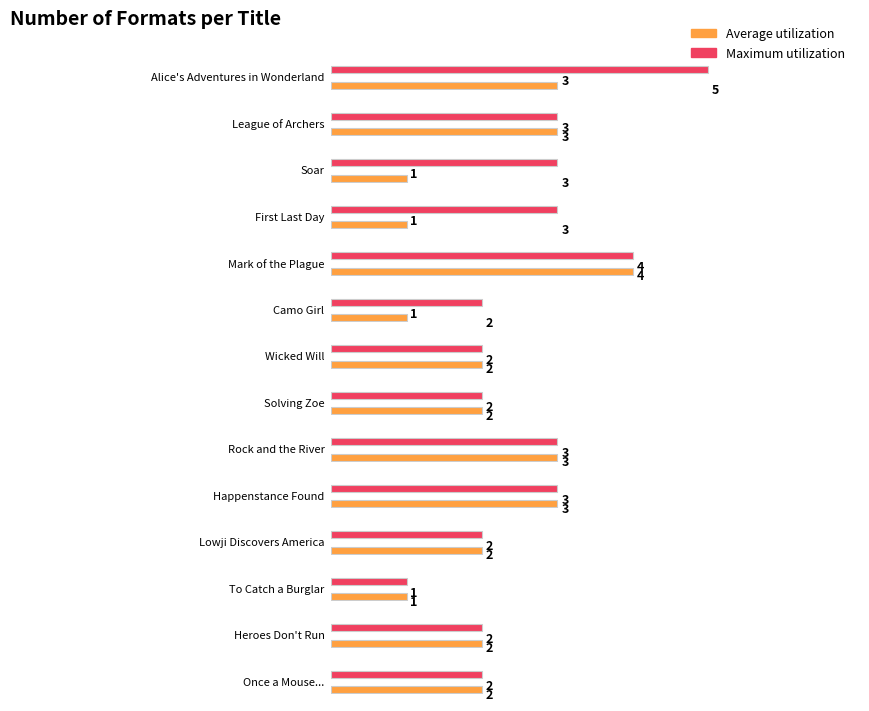

The Maximum utilization series shows 5 at First Last Day. True or false?

False